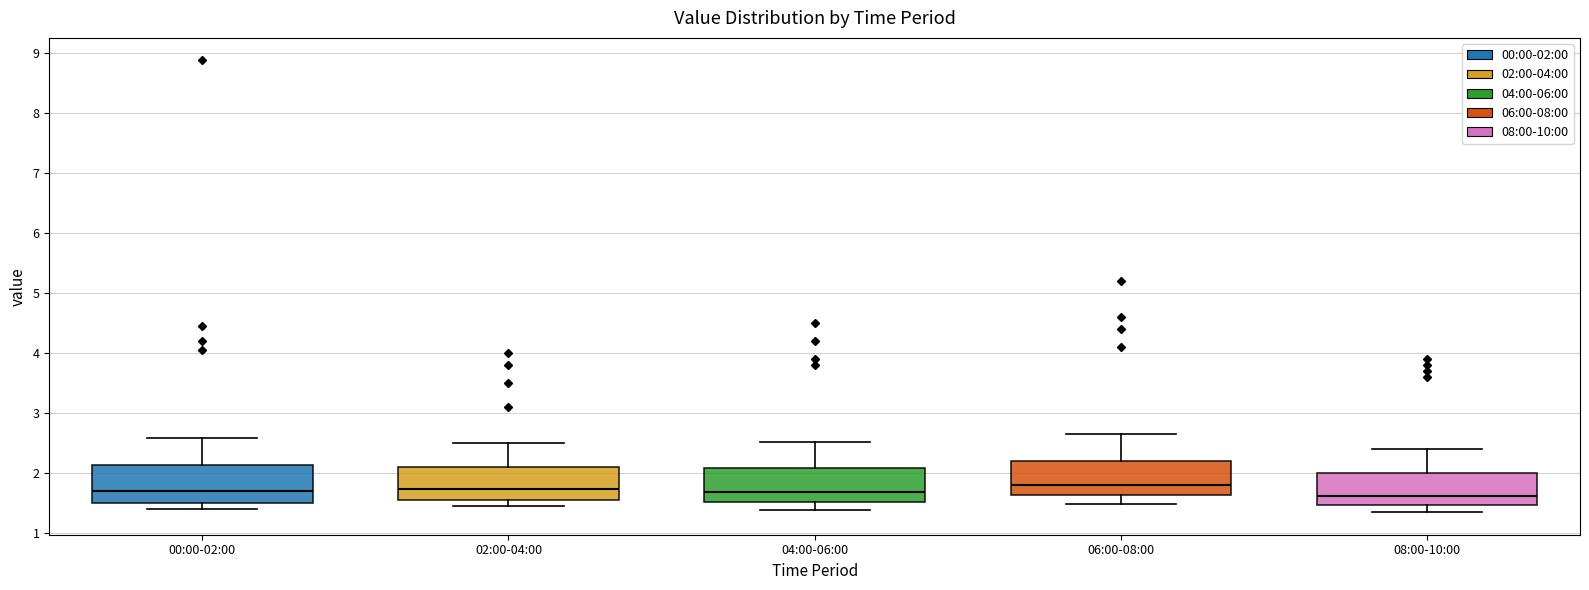

Reading left to right, read every box against the y-axis: the position of its median line, the range the box covers, and the ends of its whiskers. The values are not printed on the chart, so give them approximately, as read against the axis.

00:00-02:00: median 1.7, box 1.5 to 2.1, whiskers 1.4 to 2.6
02:00-04:00: median 1.7, box 1.6 to 2.1, whiskers 1.5 to 2.5
04:00-06:00: median 1.7, box 1.5 to 2.1, whiskers 1.4 to 2.5
06:00-08:00: median 1.8, box 1.6 to 2.2, whiskers 1.5 to 2.7
08:00-10:00: median 1.6, box 1.5 to 2.0, whiskers 1.4 to 2.4